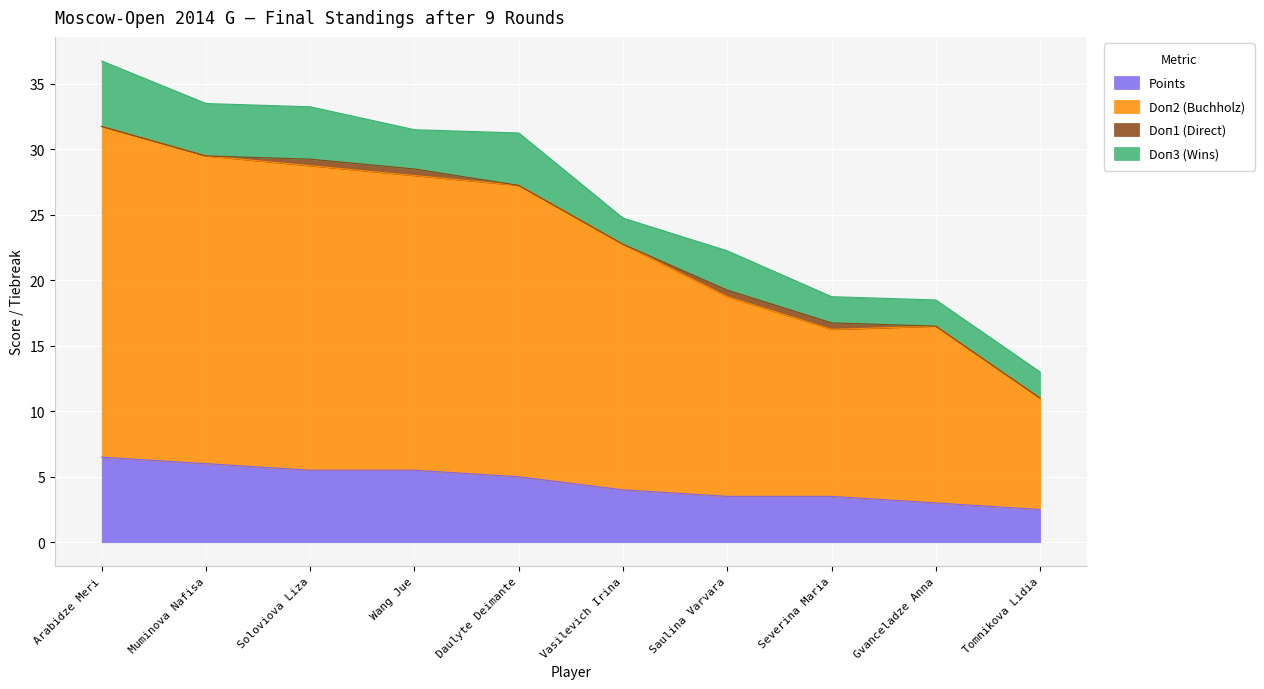

The Points series shows 5.0 at Daulyte Deimante. True or false?

True